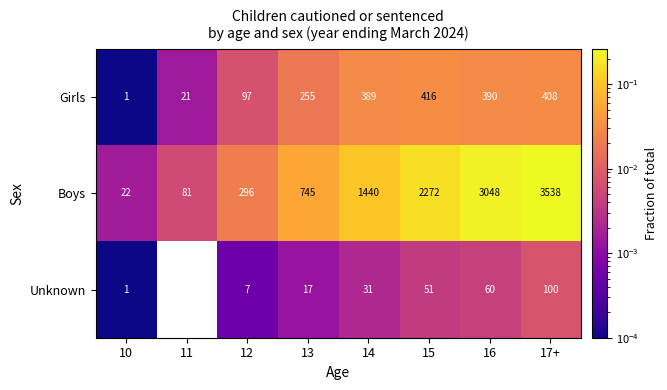

What is the average value of the Girls series?

247